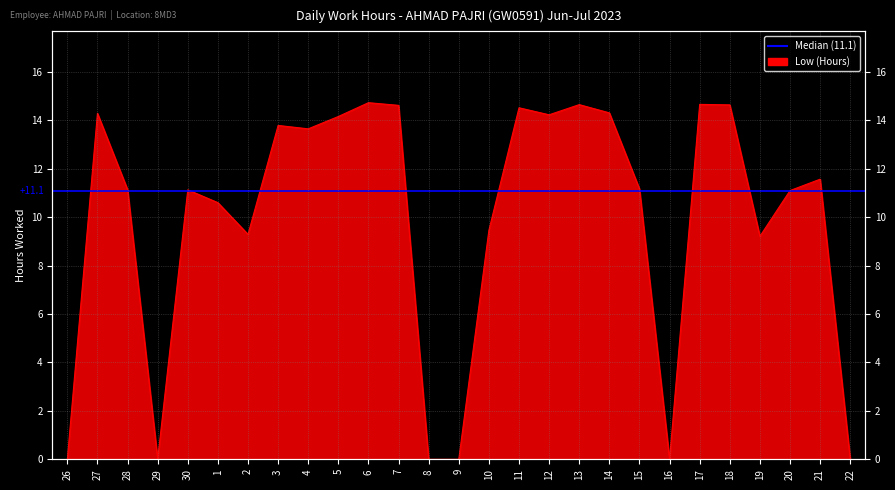

What is the greatest value displayed?

14.7